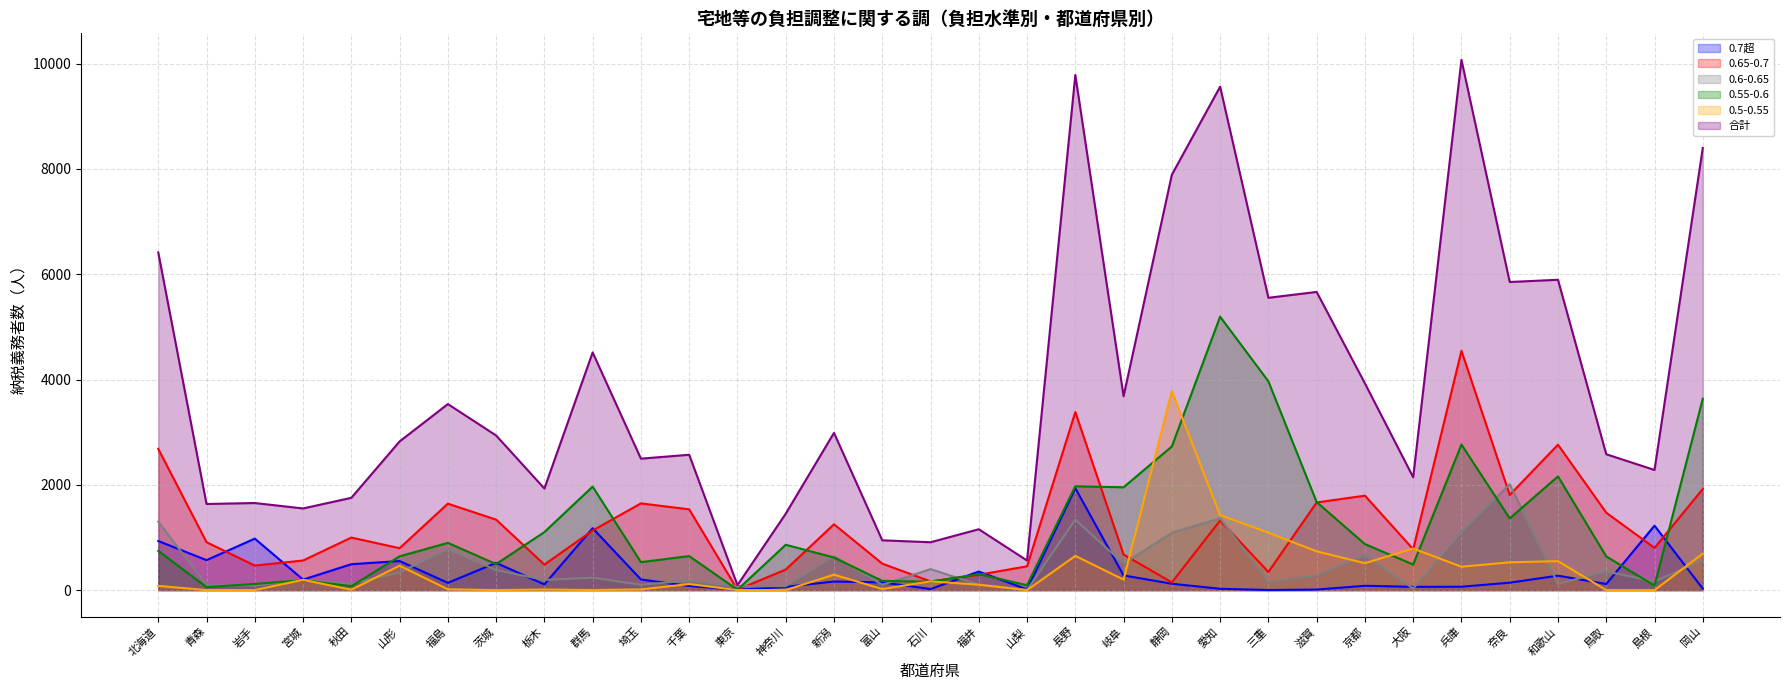

Reading left to right, extract all data points from this chart.

0.7超: 933	569	978	199	492	552	138	518	108	1176	202	78	6	61	163	147	20	352	14	1936	278	121	25	2	10	82	62	64	141	274	116	1224	27
0.65-0.7: 2683	910	466	562	998	796	1642	1338	485	1132	1647	1534	8	390	1250	503	165	291	452	3382	676	146	1323	344	1665	1794	776	4546	1808	2762	1470	802	1920
0.6-0.65: 1301	96	86	191	122	335	781	380	194	236	101	180	73	75	642	101	398	103	3	1338	503	1090	1366	149	275	663	29	1105	2011	118	354	165	565
0.55-0.6: 745	57	117	187	74	641	897	494	1102	1966	531	646	7	861	619	175	159	303	93	1972	1953	2729	5194	3966	1672	874	485	2765	1362	2160	640	85	3635
0.5-0.55: 80	0	1	195	7	463	15	1	11	2	13	115	0	0	293	20	166	103	0	650	199	3780	1424	1091	736	511	790	444	528	550	0	0	693
合計: 6414	1636	1654	1551	1753	2824	3534	2937	1930	4515	2497	2571	94	1451	2987	946	909	1156	562	9785	3683	7891	9563	5553	5664	3927	2144	10073	5853	5895	2581	2282	8400